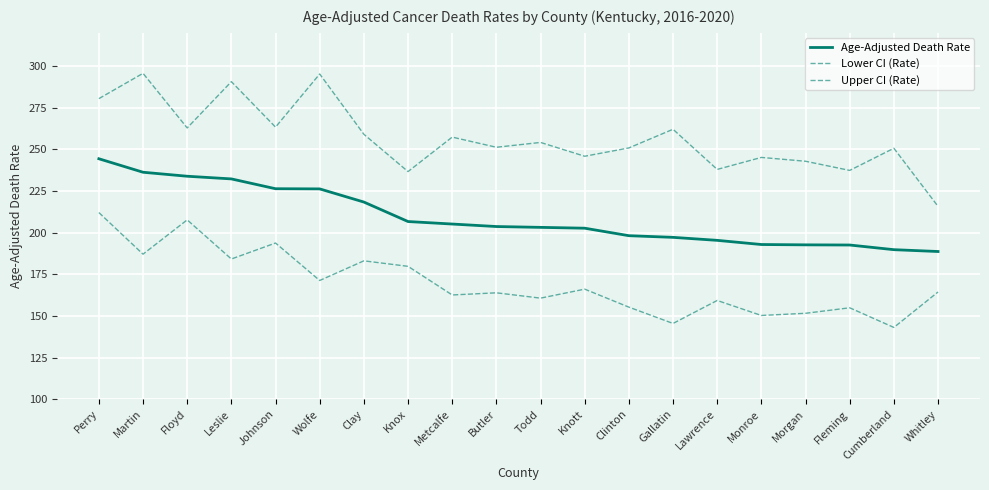

Does the chart have visible grid lines?

Yes